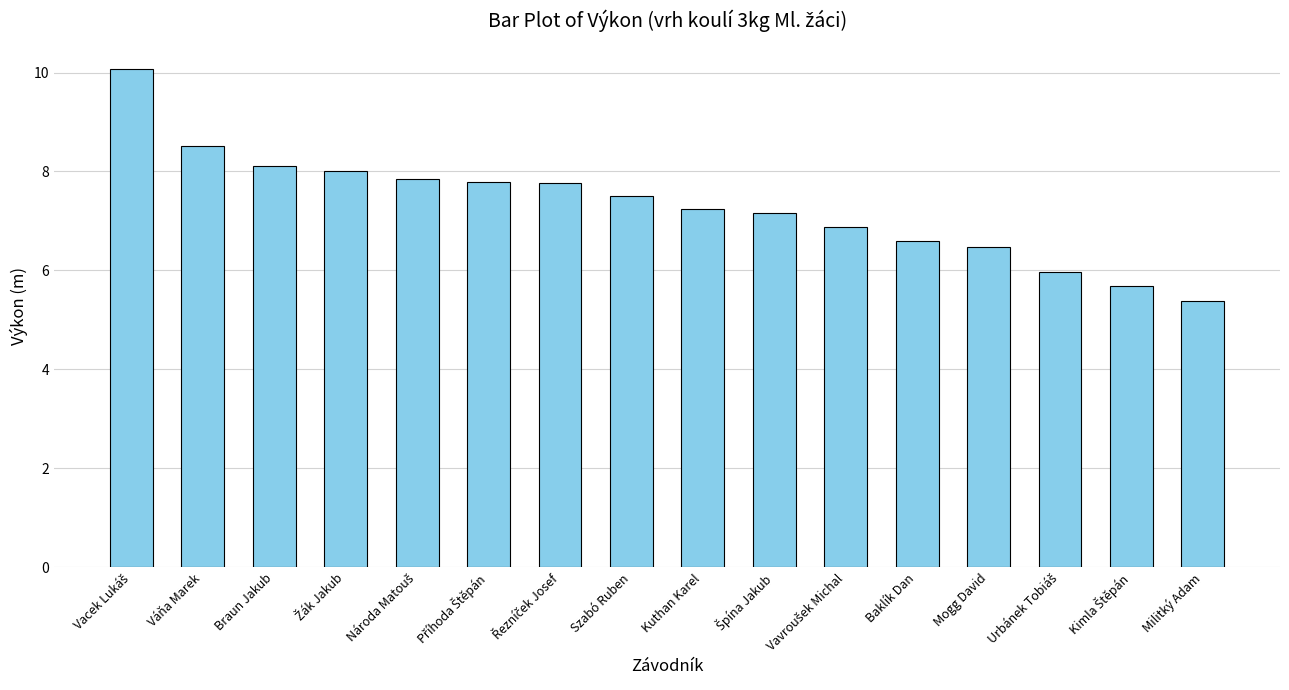

Is it true that the value at Militký Adam is 3.3?

False